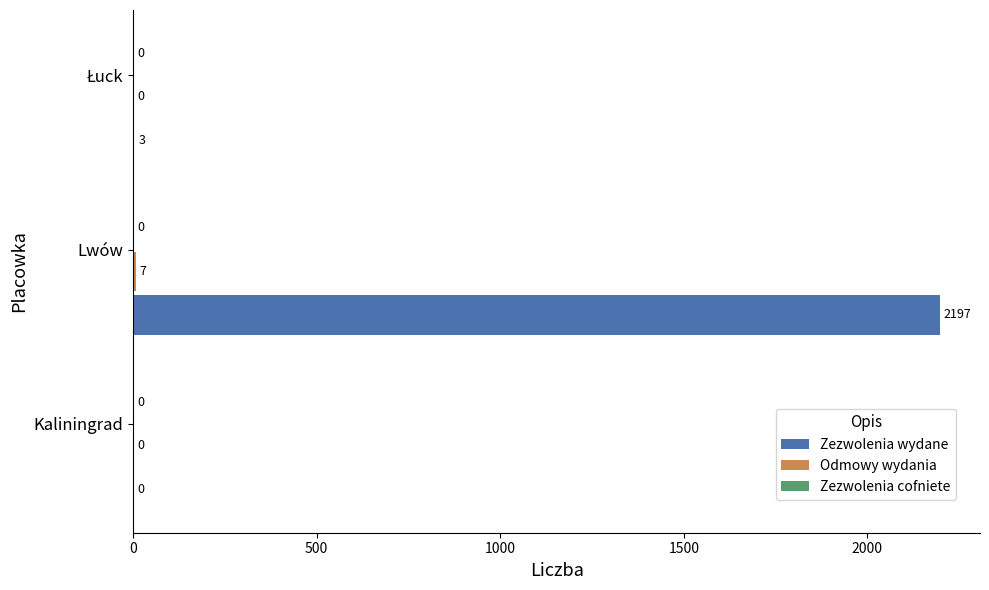

Between Kaliningrad and Lwów, which series saw the biggest shift?

Zezwolenia wydane